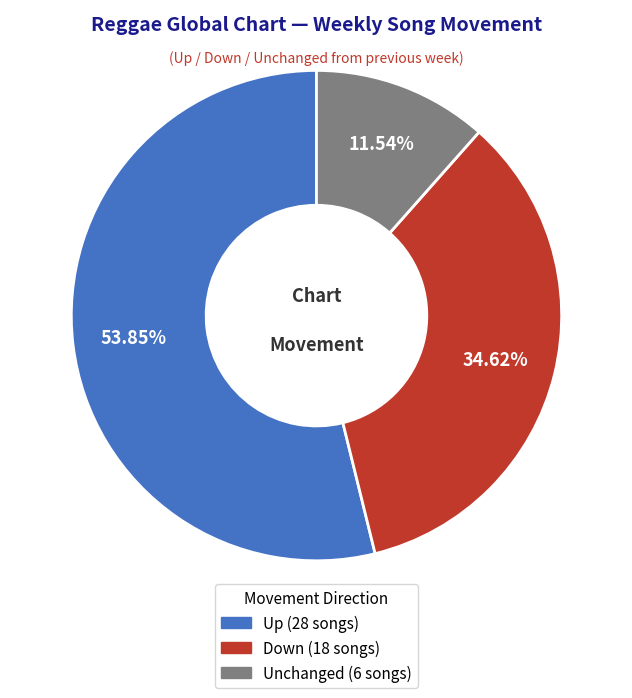

Does any single category account for the majority?

Yes